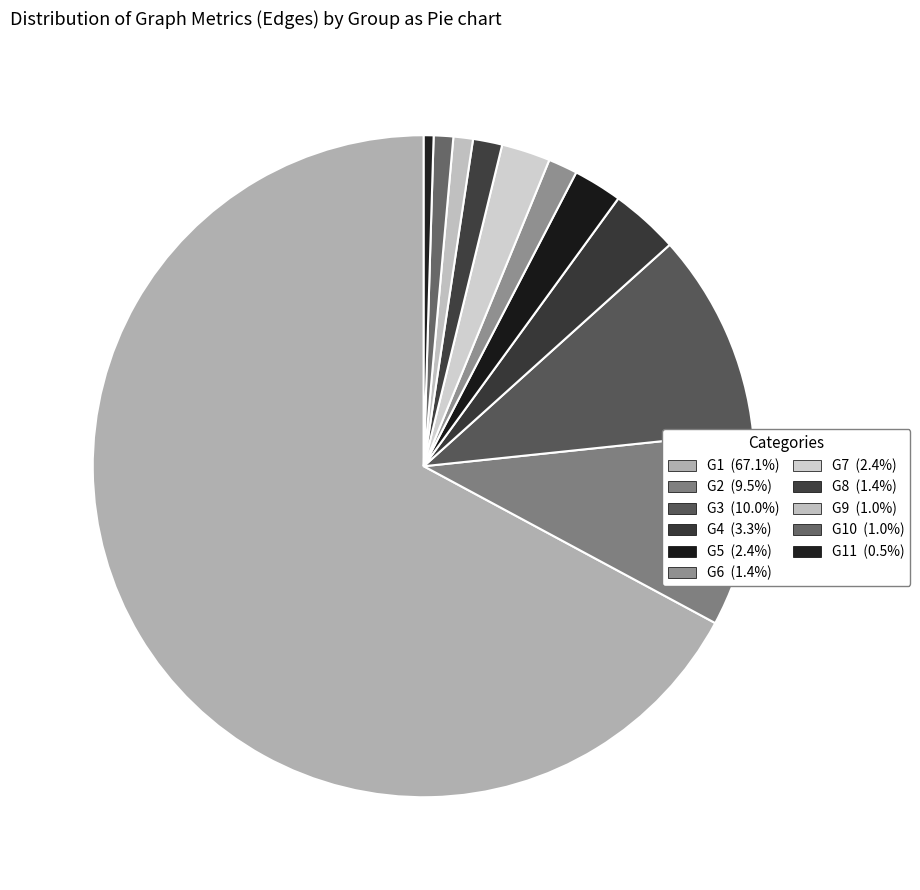

To the nearest percent, what is the difference between the largest and smallest slice percentages?

67%